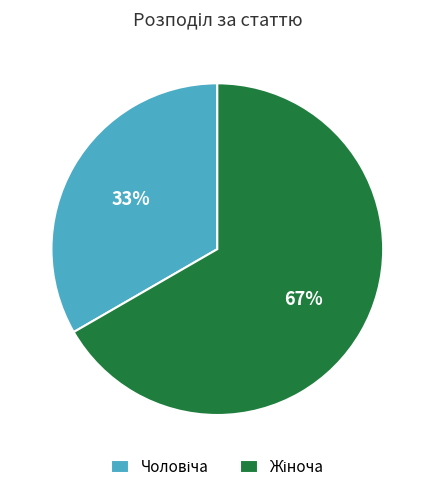

How many slices are in this pie chart?

2